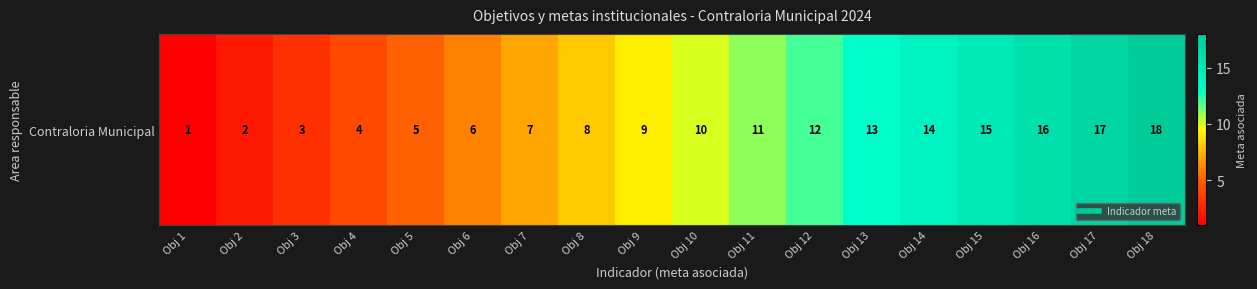

Which has a higher value, Obj 14 or Obj 1?

Obj 14